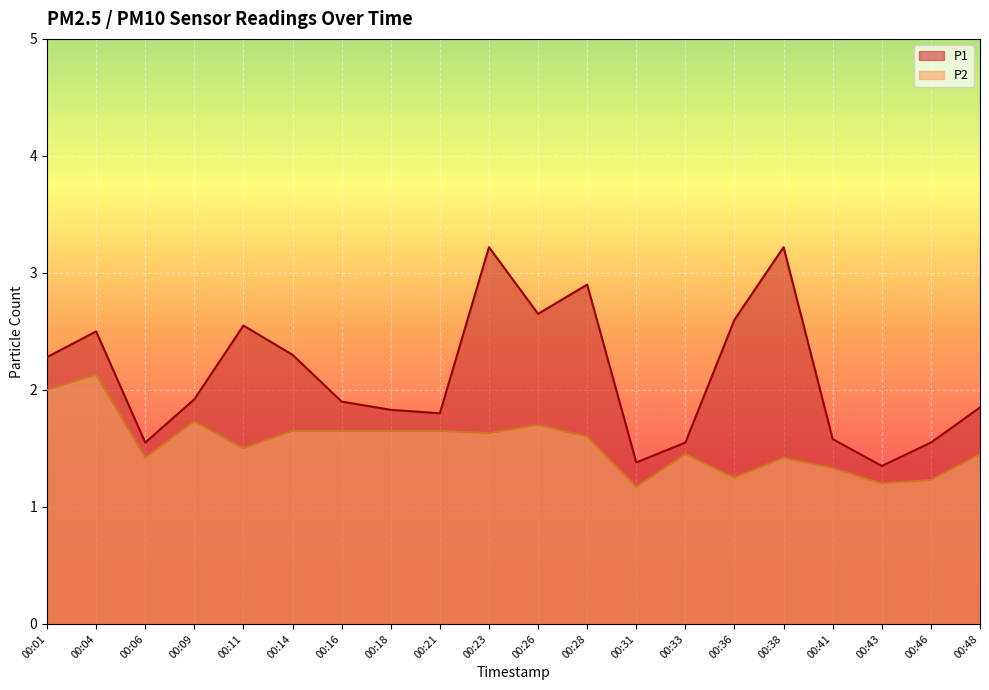

Reading right to left, list all the values displayed in this chart.

P1: 00:48=1.9	00:46=1.6	00:43=1.4	00:41=1.6	00:38=3.2	00:36=2.6	00:33=1.6	00:31=1.4	00:28=2.9	00:26=2.6	00:23=3.2	00:21=1.8	00:18=1.8	00:16=1.9	00:14=2.3	00:11=2.5	00:09=1.9	00:06=1.6	00:04=2.5	00:01=2.3
P2: 00:48=1.4	00:46=1.2	00:43=1.2	00:41=1.3	00:38=1.4	00:36=1.2	00:33=1.4	00:31=1.2	00:28=1.6	00:26=1.7	00:23=1.6	00:21=1.6	00:18=1.6	00:16=1.6	00:14=1.6	00:11=1.5	00:09=1.7	00:06=1.4	00:04=2.1	00:01=2.0